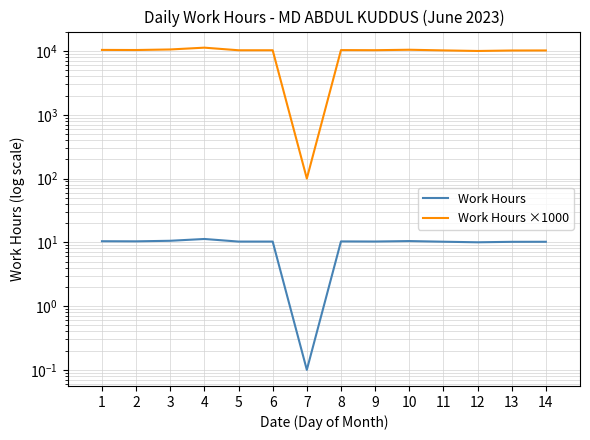

True or false: Work Hours ×1000 and Work Hours cross at least once.

False